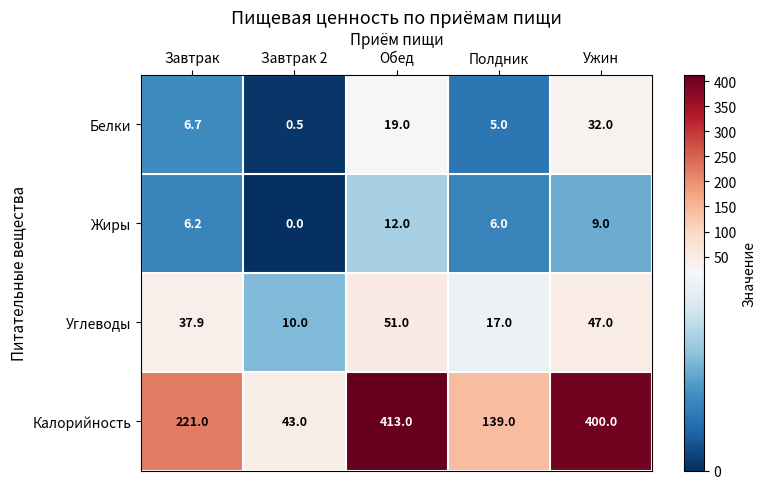

What is the difference between the maximum and second lowest values in the Углеводы series?

34.0